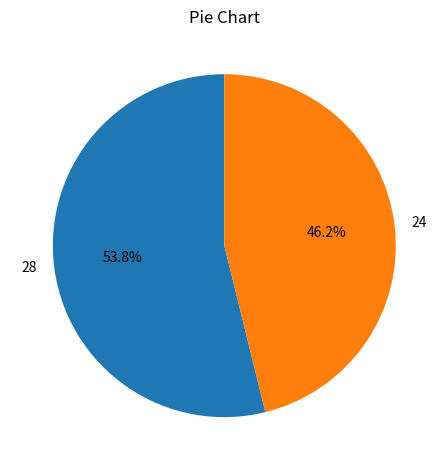

To the nearest percent, what is the average slice percentage?

50%